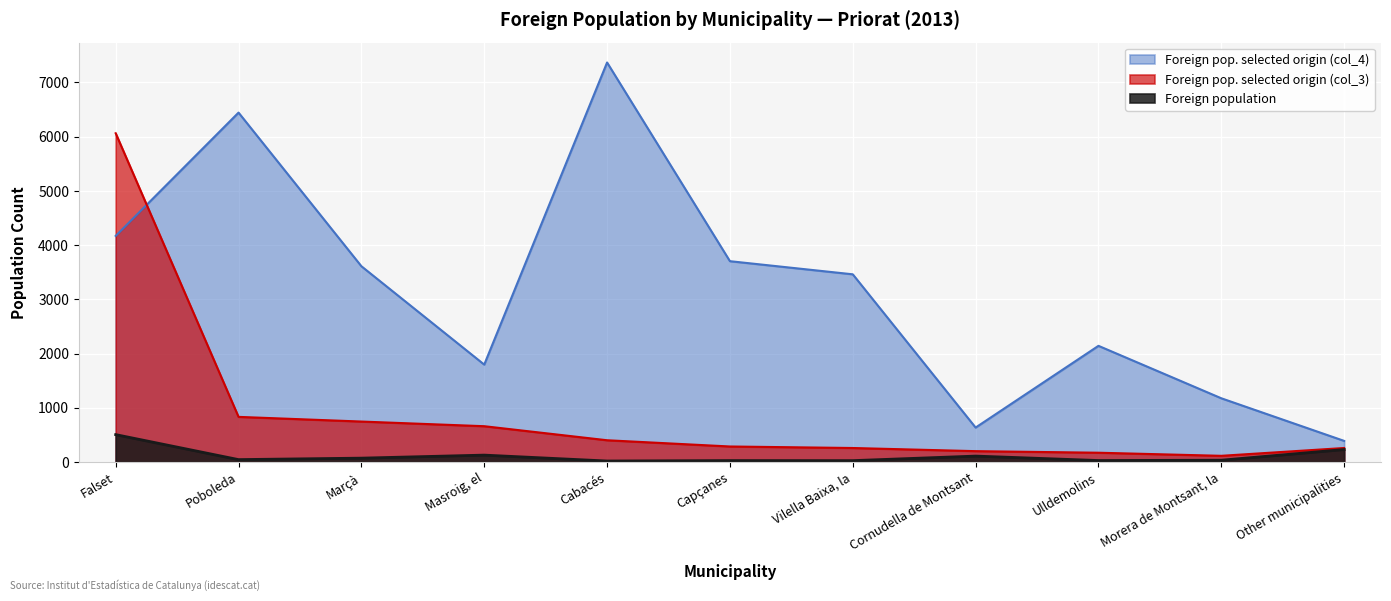

Where does the Foreign pop. selected origin (col_4) series first go above 3462?

Falset